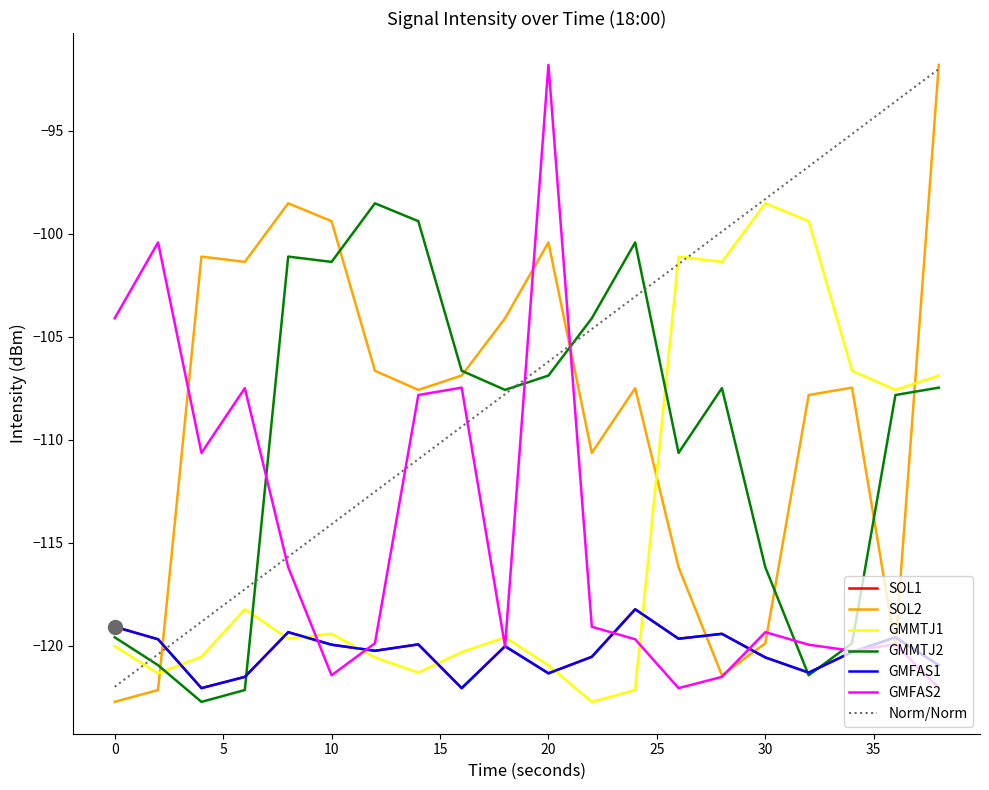

Where do GMFAS2 and SOL1 first cross each other?

15 and 20